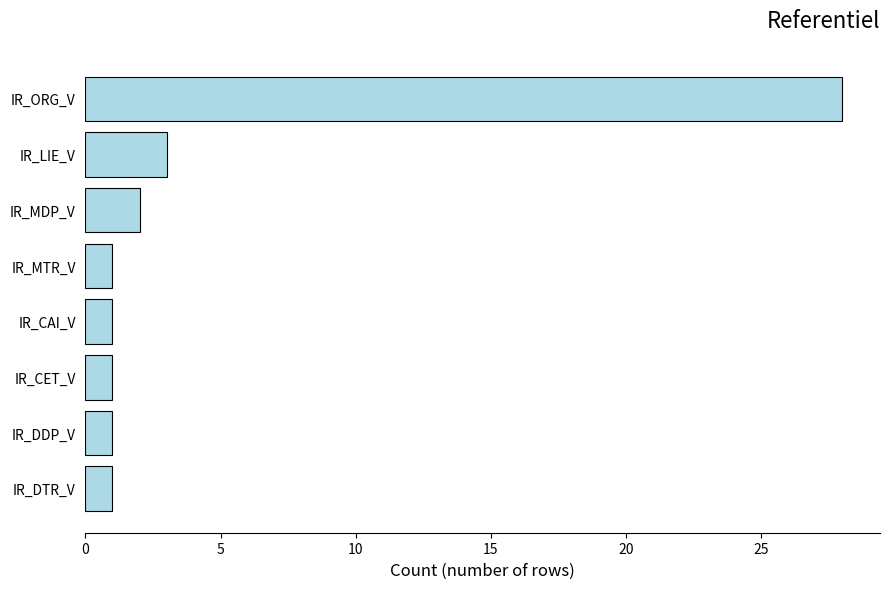

Which has a higher value, IR_ORG_V or IR_DTR_V?

IR_ORG_V